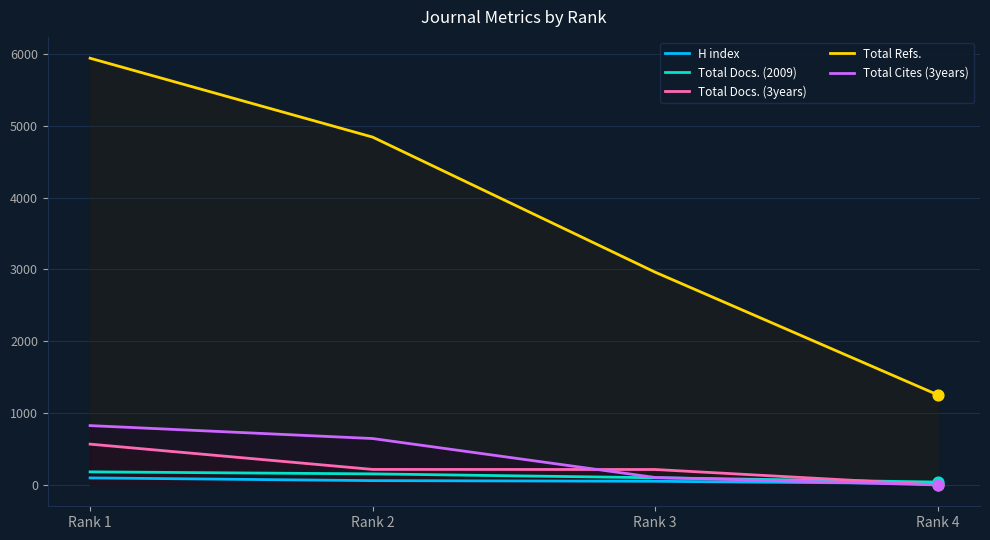

Which series reaches the minimum Y coordinate?

Total Docs. (3years)